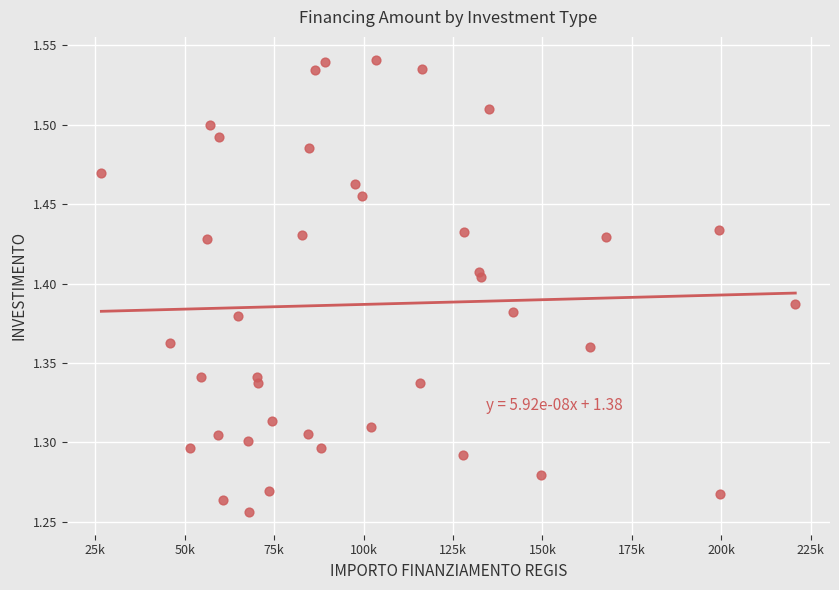

What is the range of Y values (max minus min)?

0.3